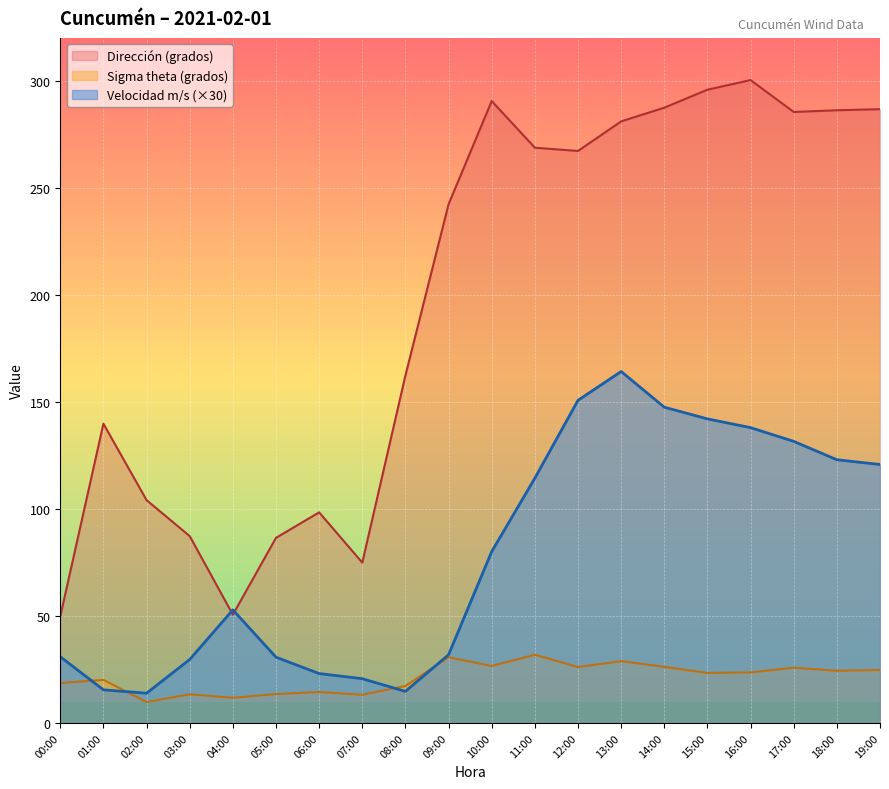

Rank the series at 15:00 from lowest to highest value.

Sigma theta (grados), Velocidad m/s (×30), Dirección (grados)